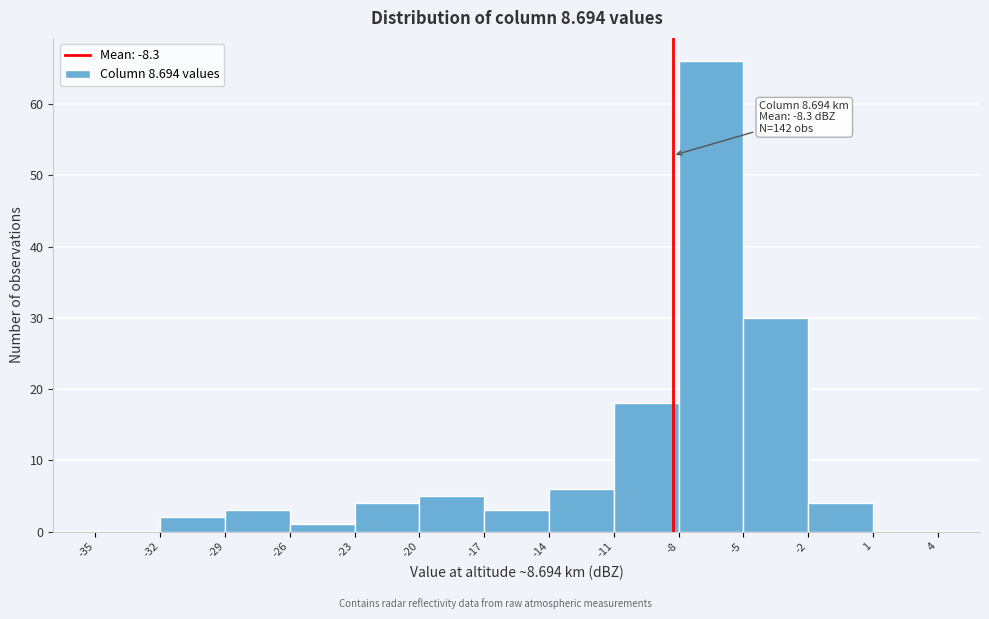

Which range on the x-axis has the tallest bar?

-8 to -5